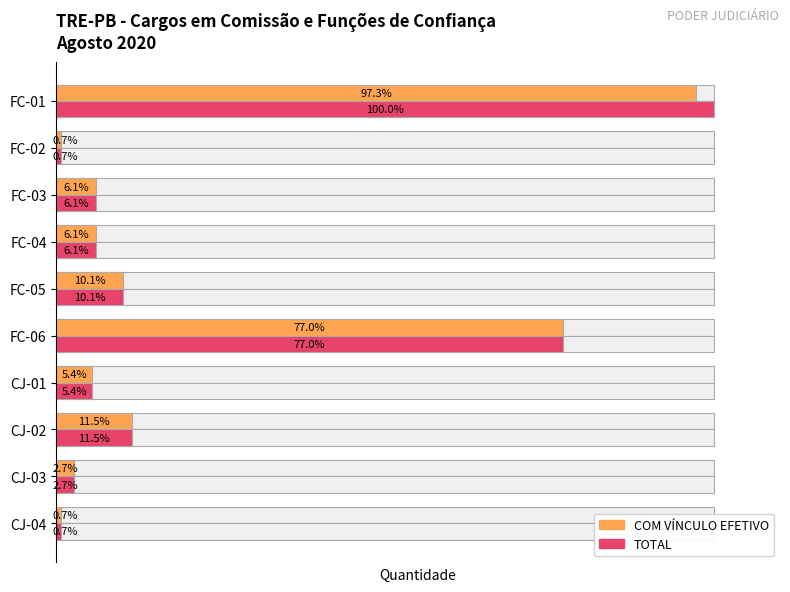

What is the total value across all series at FC-03?

18